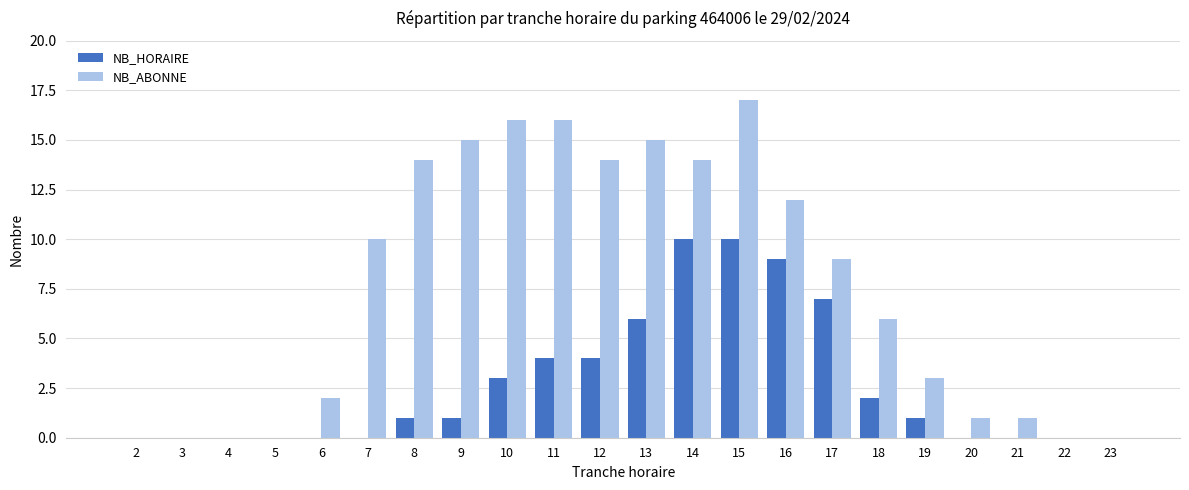

Is the value of NB_ABONNE at 15 greater than the value of NB_HORAIRE at 5?

Yes